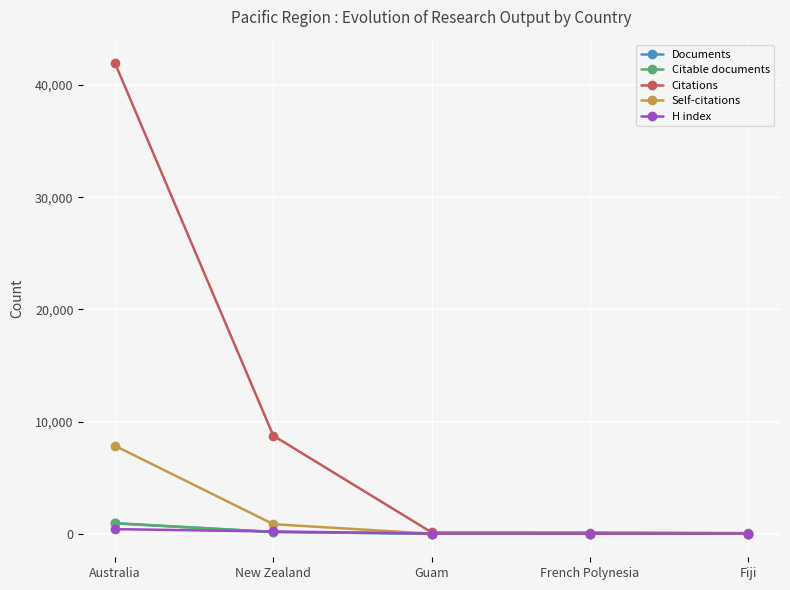

What is the value of the Citations point at the 1st from the left?

41954